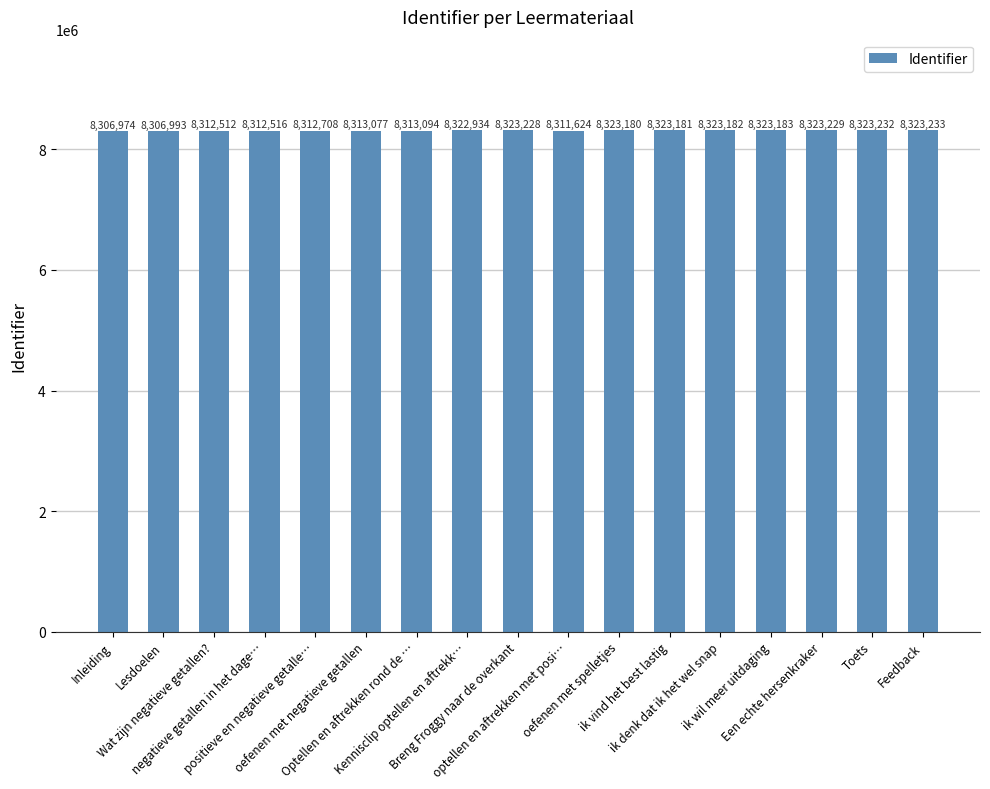

True or false: the data shows 8313094 at Optellen en aftrekken rond de ….

True